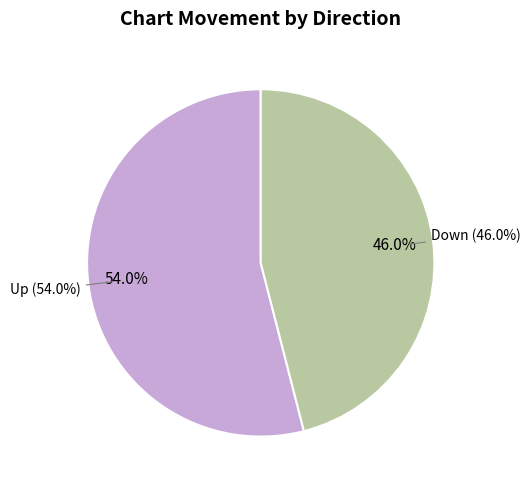

The down slice represents 46% of the pie. True or false?

True